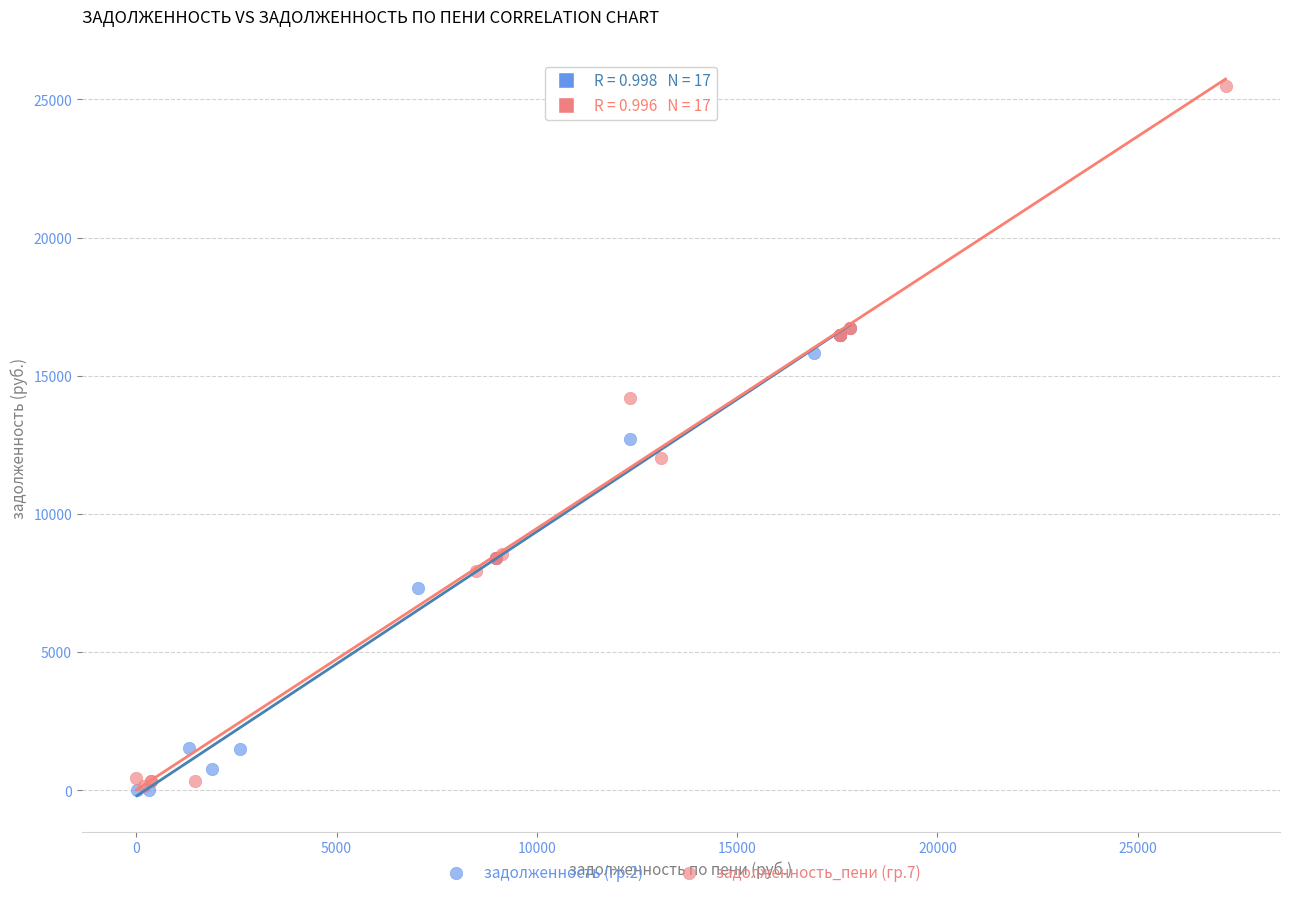

Which series has the largest Y range (max minus min)?

задолженность_пени (гр.7)